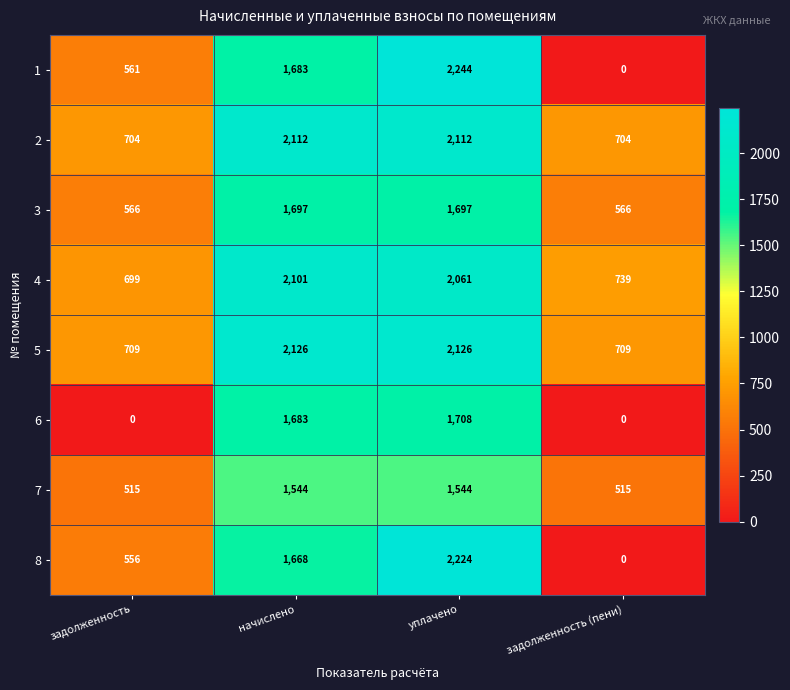

What is the sum of all 3 values?

4526